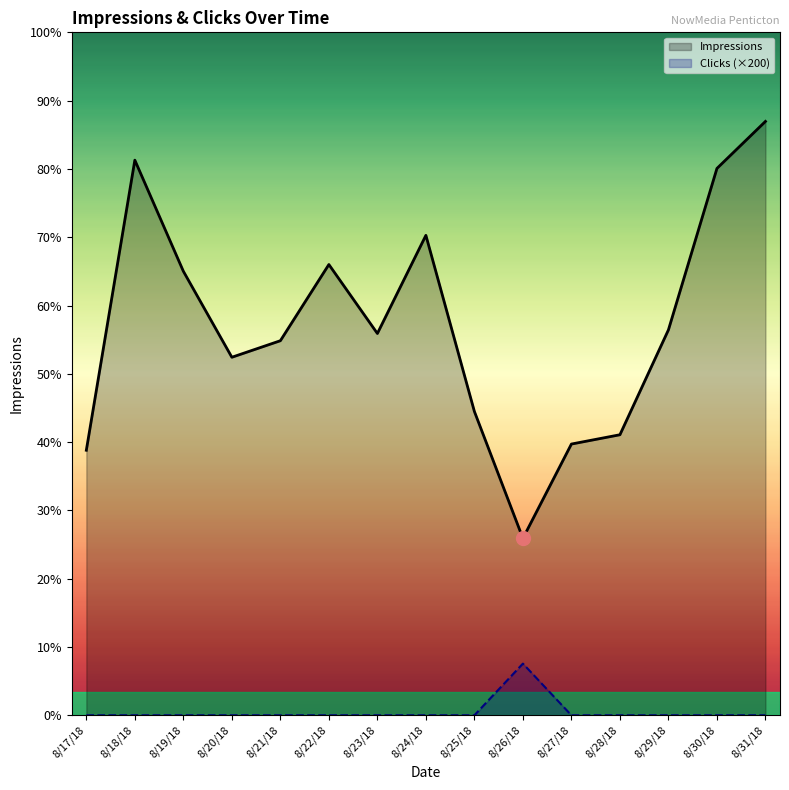

Which label corresponds to the largest value in the chart?

8/31/18